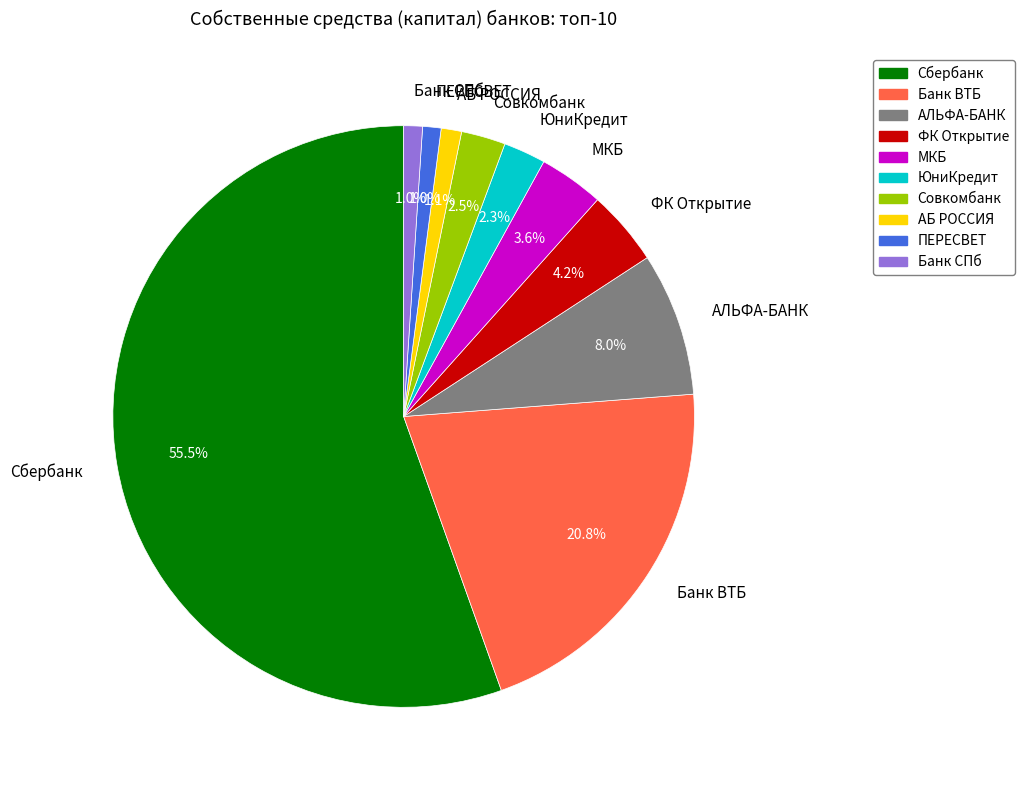

Which category has the biggest portion of the pie?

Сбербанк